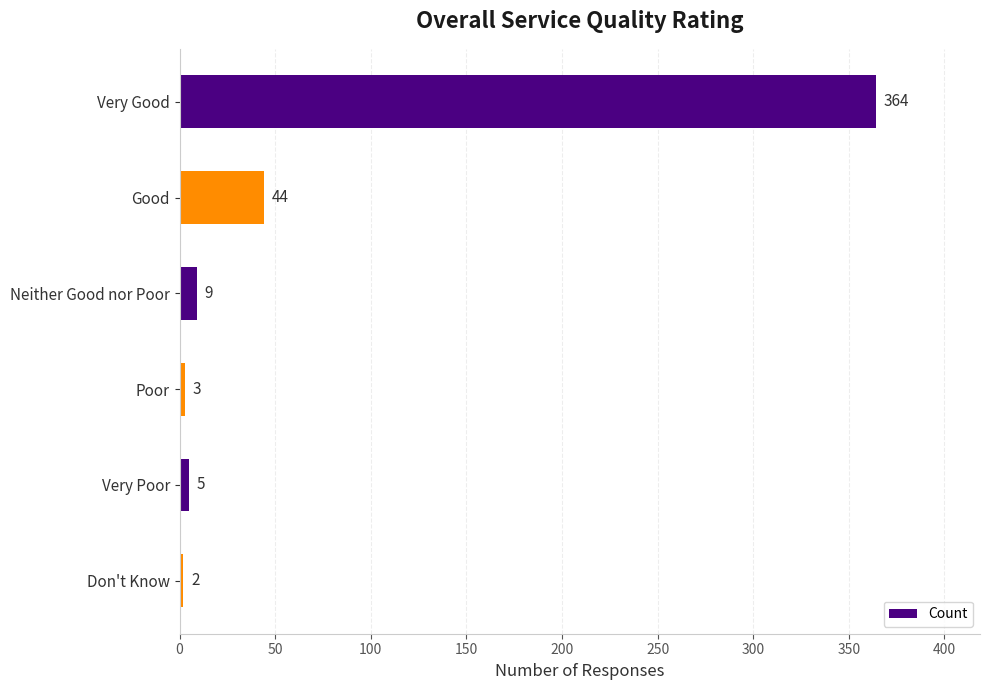

List the labels in order of value, smallest first.

Don't Know, Poor, Very Poor, Neither Good nor Poor, Good, Very Good